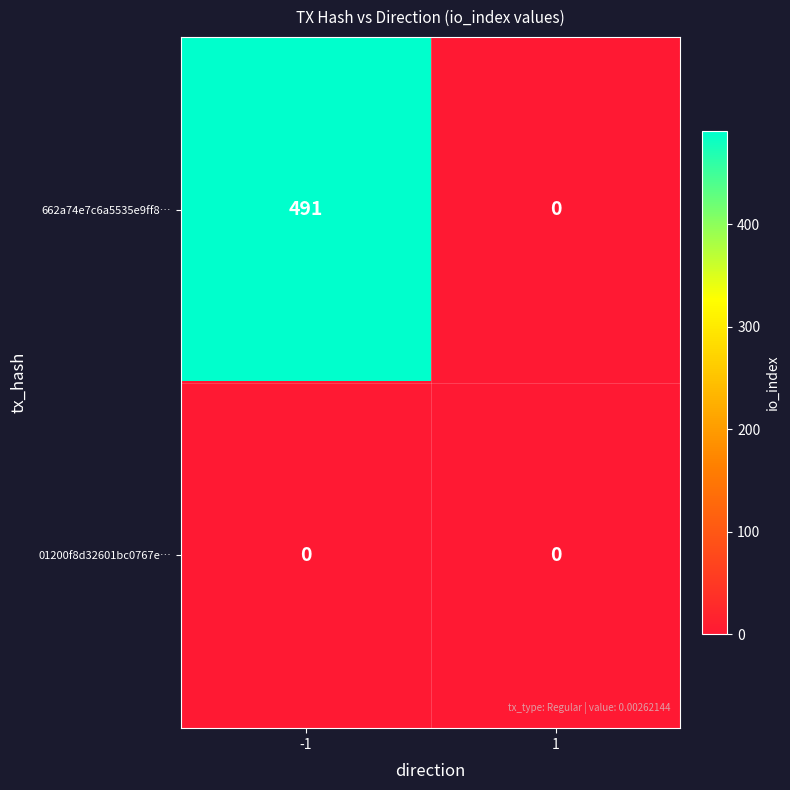

Reading right to left, extract all data points from this chart.

662a74e7c6a5535e9ff8…: 1=0	-1=491
01200f8d32601bc0767e…: 1=0	-1=0